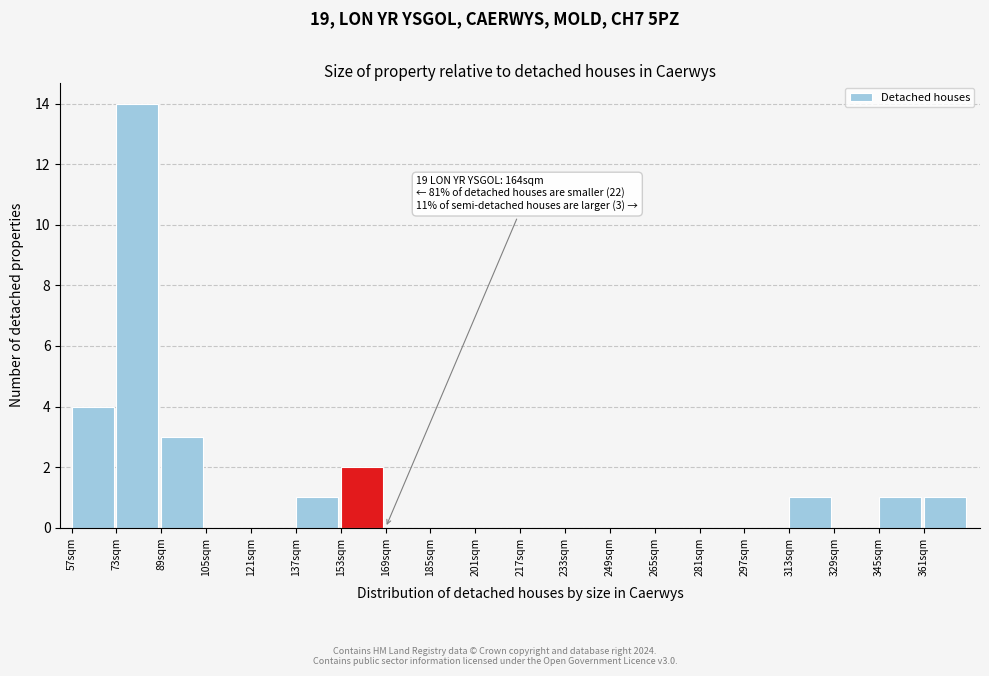

Which range on the x-axis has the tallest bar?

73 to 89